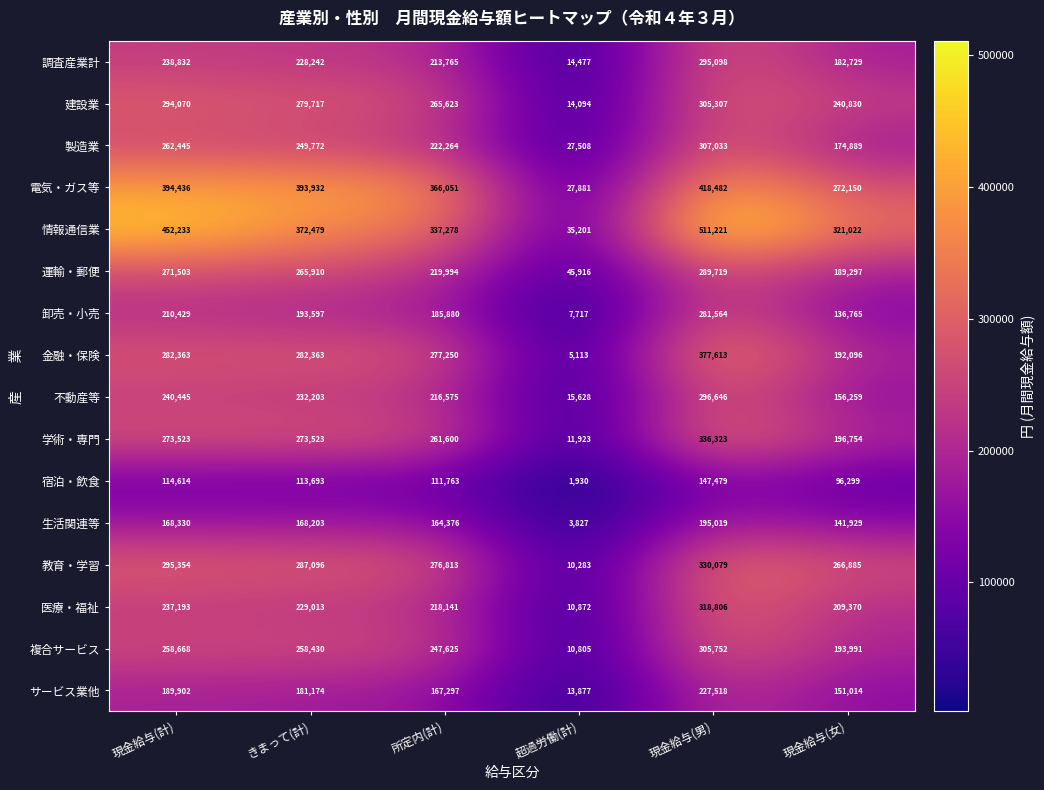

What is the average value of the 学術・専門 series?

225608